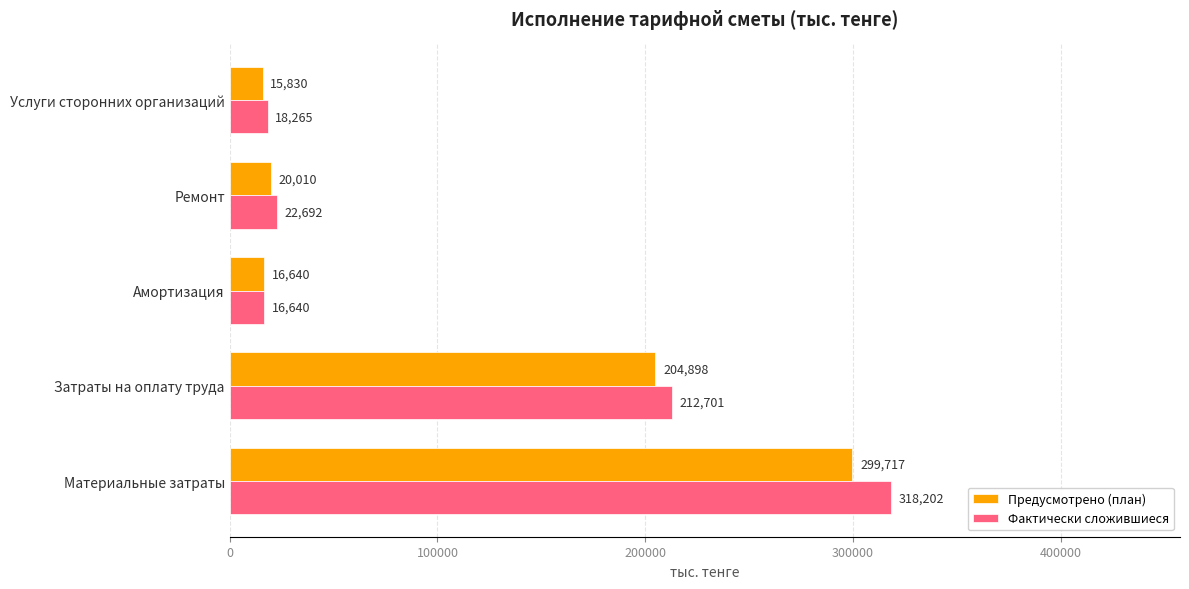

Is the value of Предусмотрено (план) at Амортизация greater than the value of Фактически сложившиеся at Услуги сторонних организаций?

No